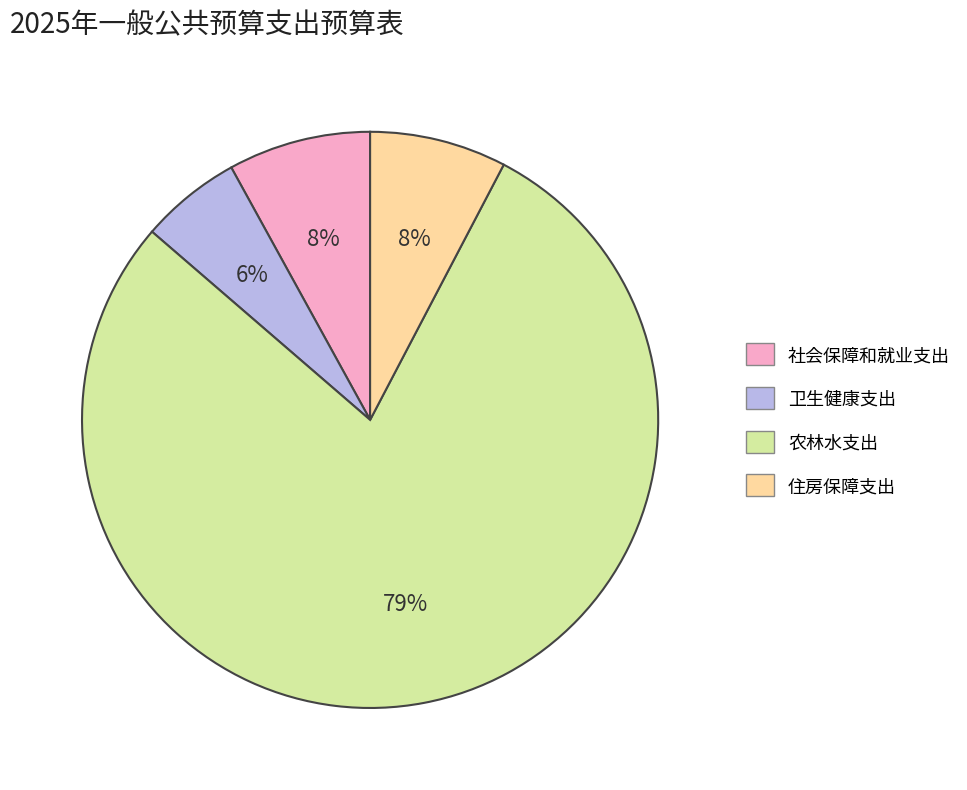

To the nearest percent, what portion does 卫生健康支出 represent?

6%